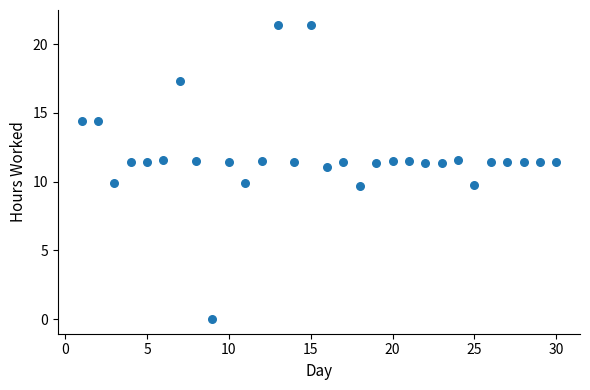

What is the range of Y values (max minus min)?

21.4